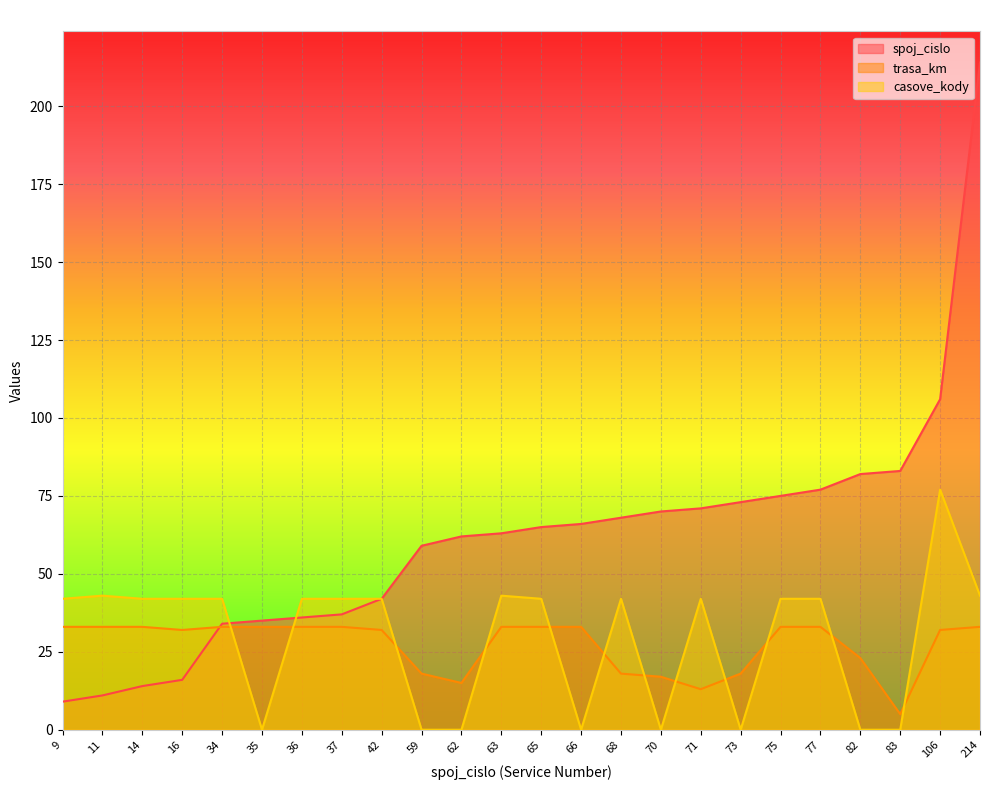

Which series has the largest total across all categories?

spoj_cislo